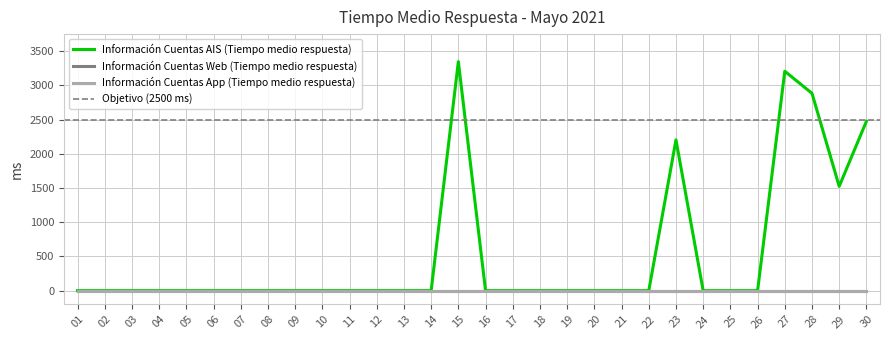

At how many categories does at least one series exceed 553?

6